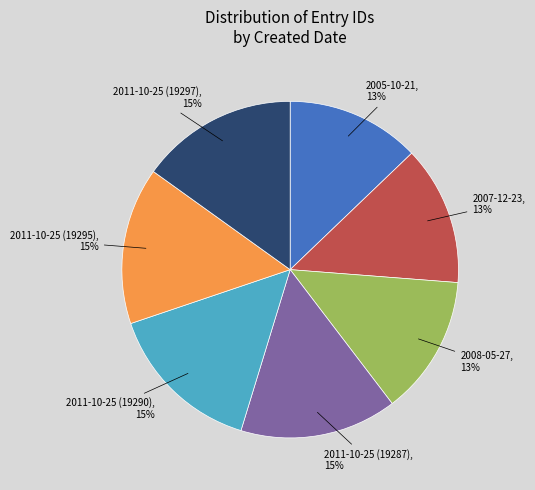

Approximately how many times larger is the value at 2011-10-25 (19287) compared to 2005-10-21?

1.2